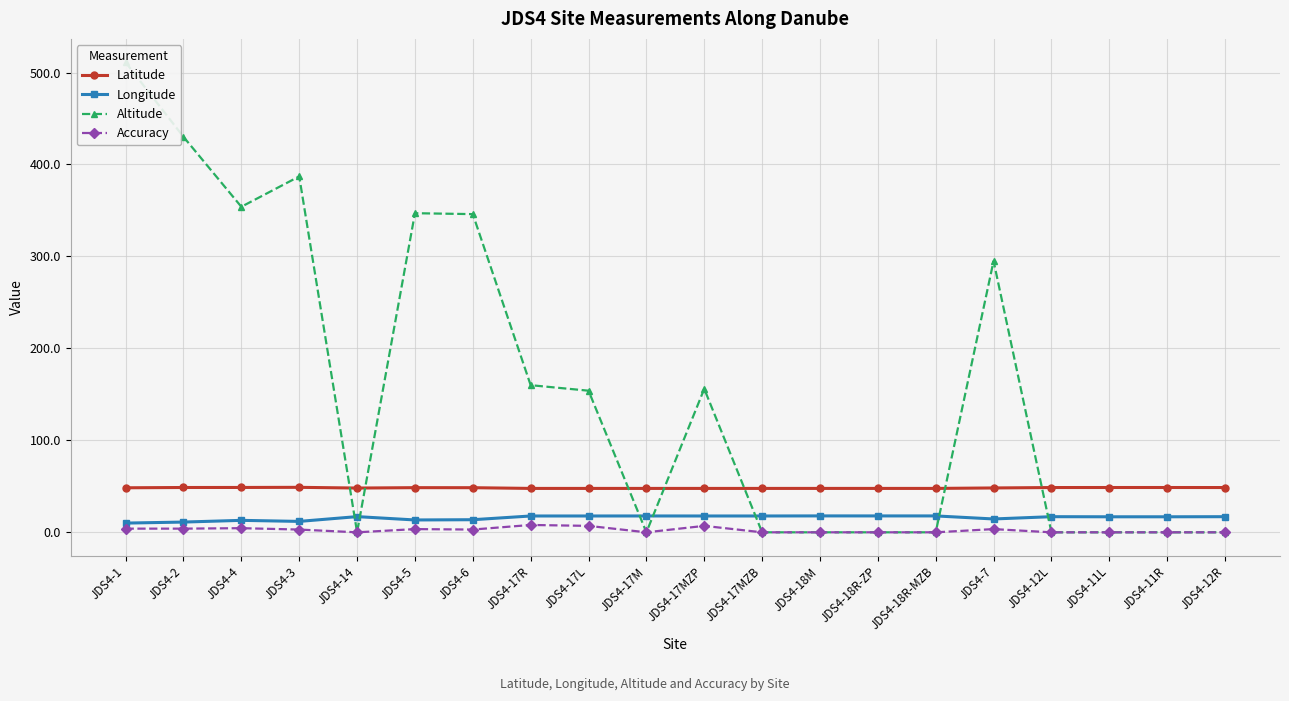

What is the difference between the maximum and minimum values in the Accuracy series?

8.0